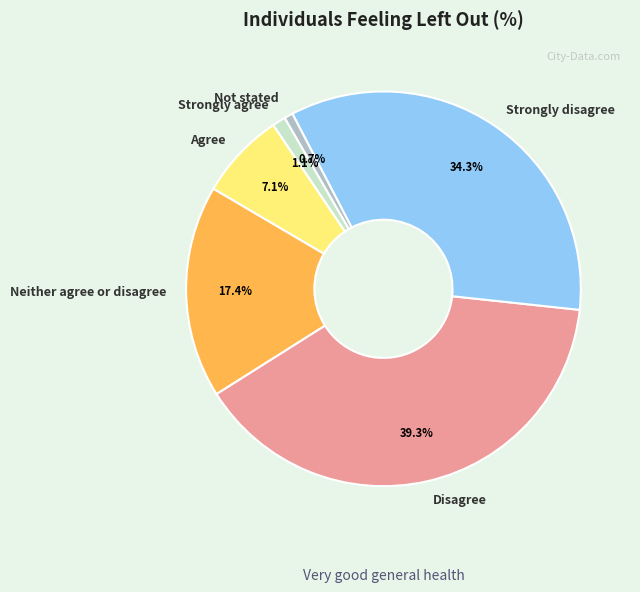

Do Agree and Strongly agree together represent more than half of the pie?

No